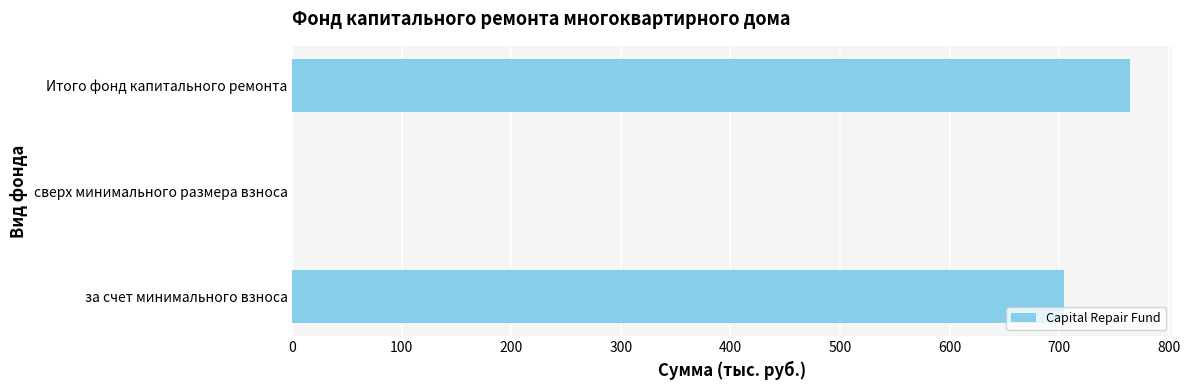

What is the sum of all values?

1469.8